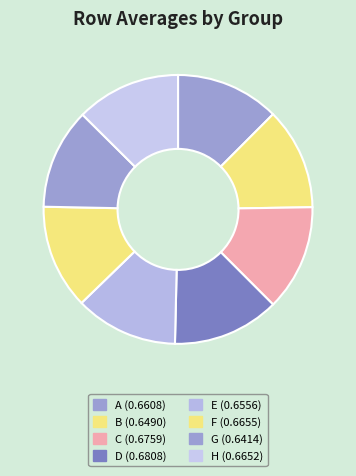

How many slices are in this pie chart?

8